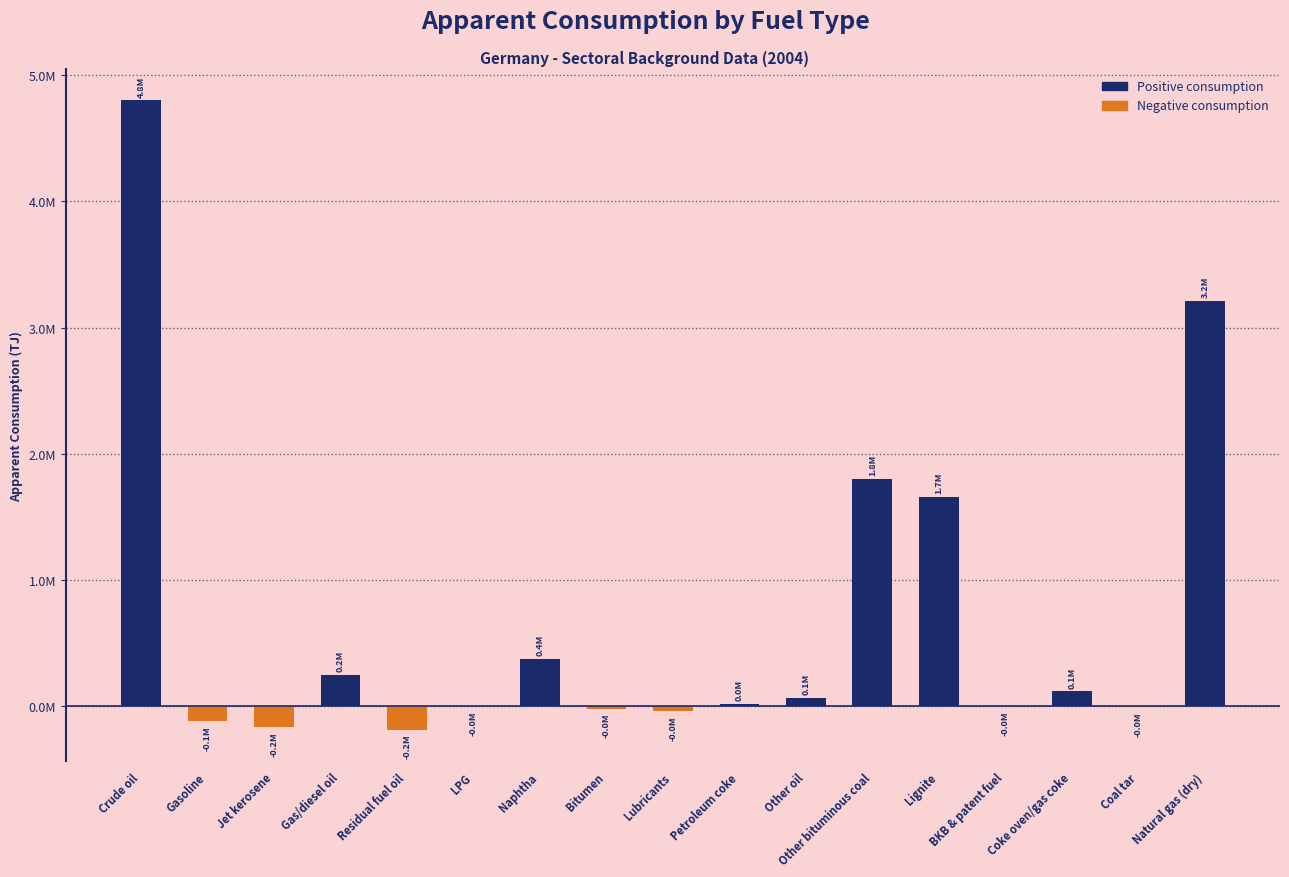

Rank the categories by value from highest to lowest.

Crude oil, Natural gas (dry), Other bituminous coal, Lignite, Naphtha, Gas/diesel oil, Coke oven/gas coke, Other oil, Petroleum coke, LPG, BKB & patent fuel, Coal tar, Bitumen, Lubricants, Gasoline, Jet kerosene, Residual fuel oil